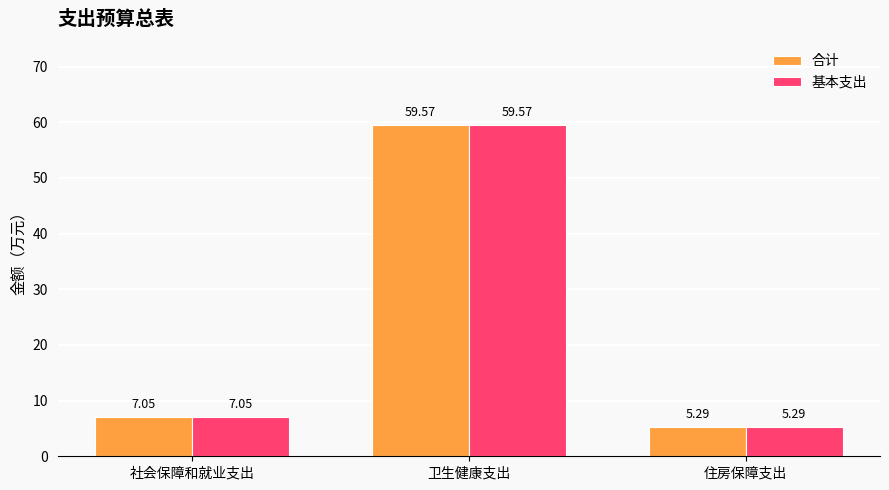

What is the difference between the 基本支出 values at 卫生健康支出 and 社会保障和就业支出?

52.5